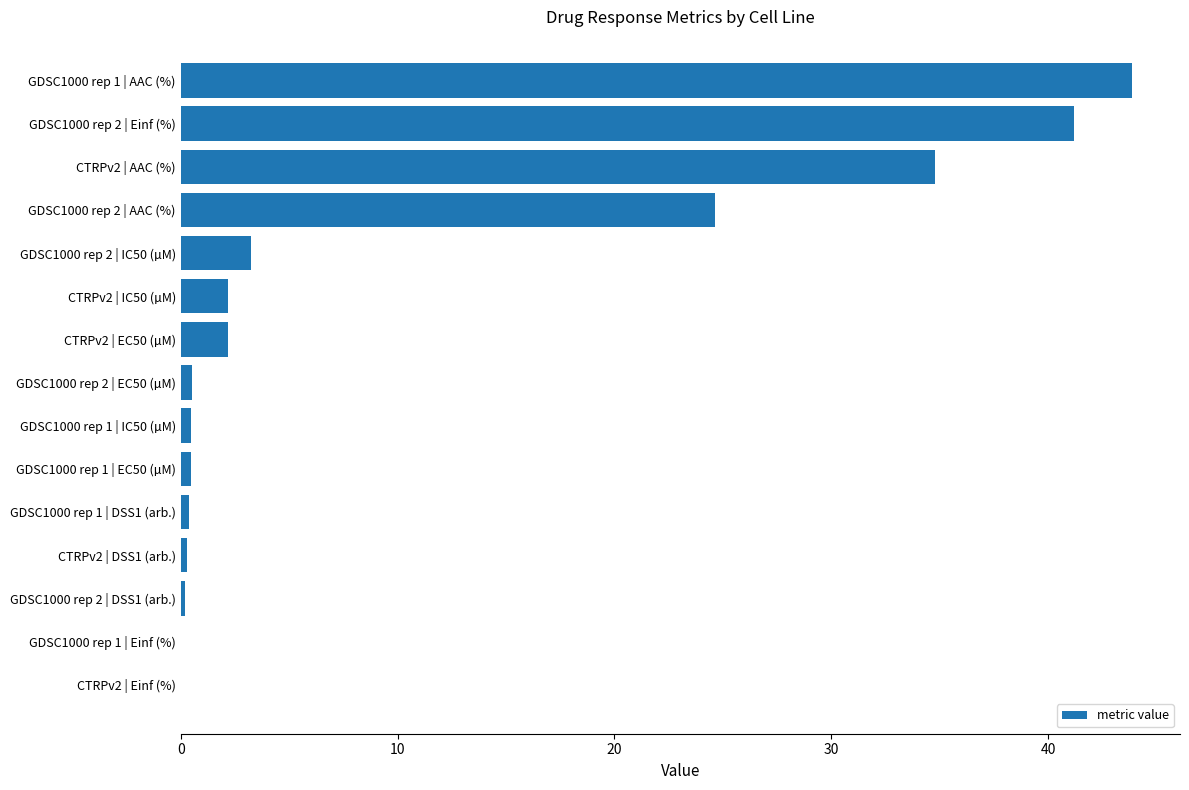

Between CTRPv2 | EC50 (µM) and CTRPv2 | AAC (%), which is larger?

CTRPv2 | AAC (%)